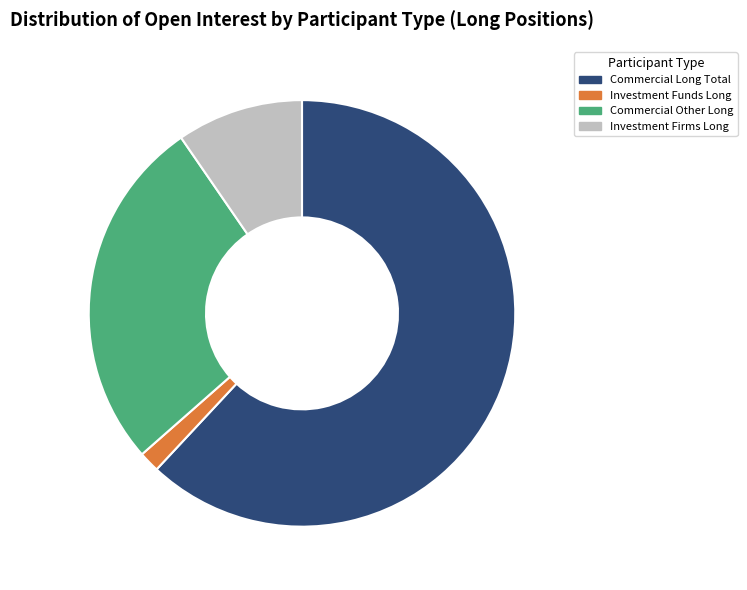

Which slice is the smallest?

Investment Funds Long